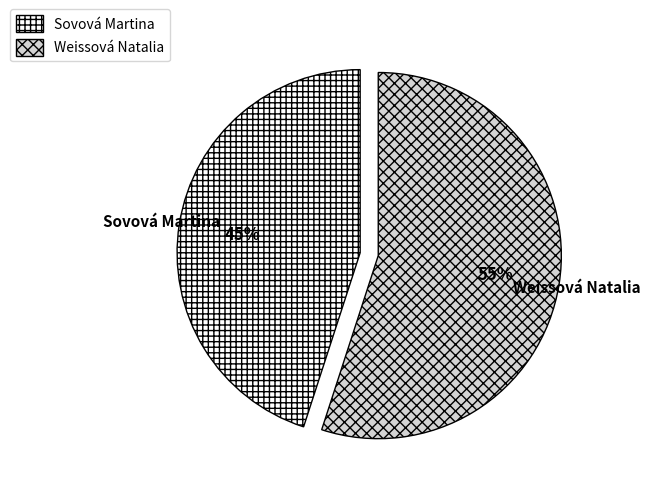

Between Sovová Martina and Weissová Natalia, which is larger?

Weissová Natalia